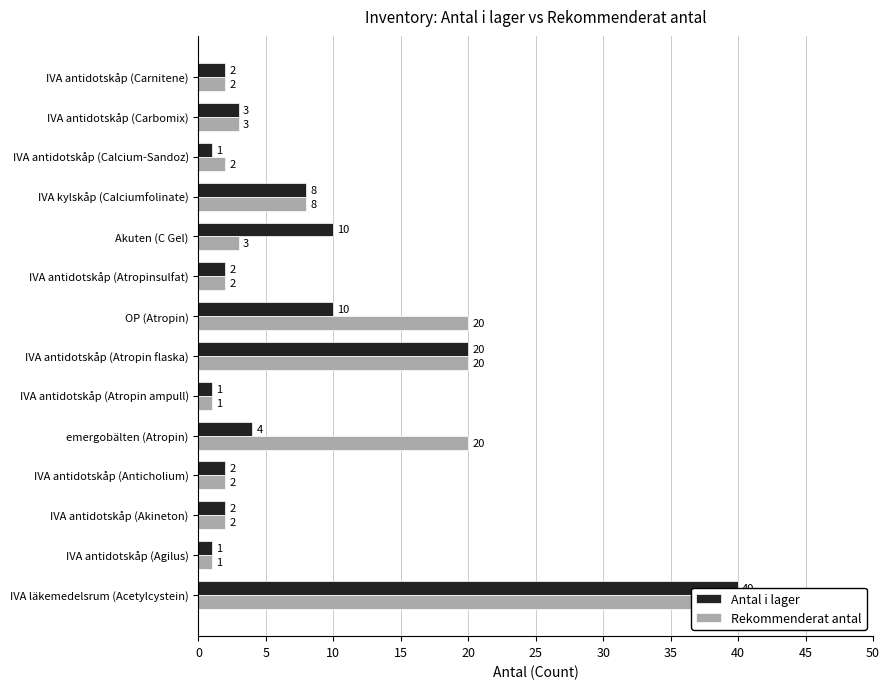

What is the minimum value shown in the chart?

1